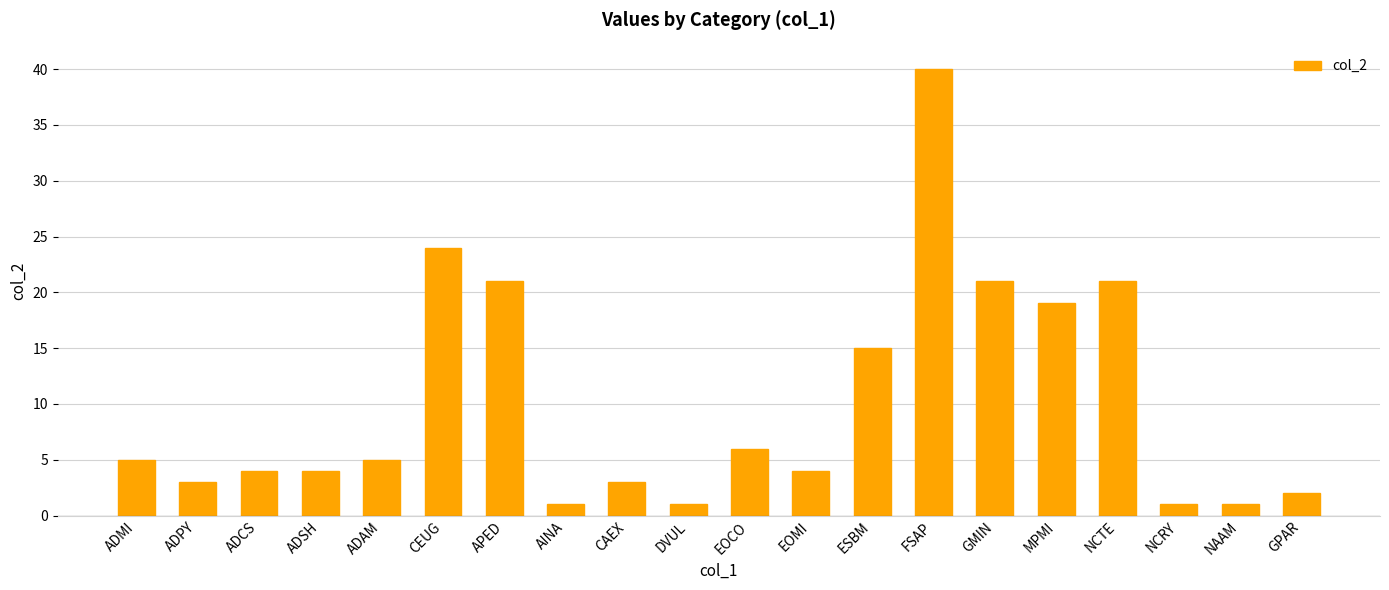

Are the bars horizontal?

No